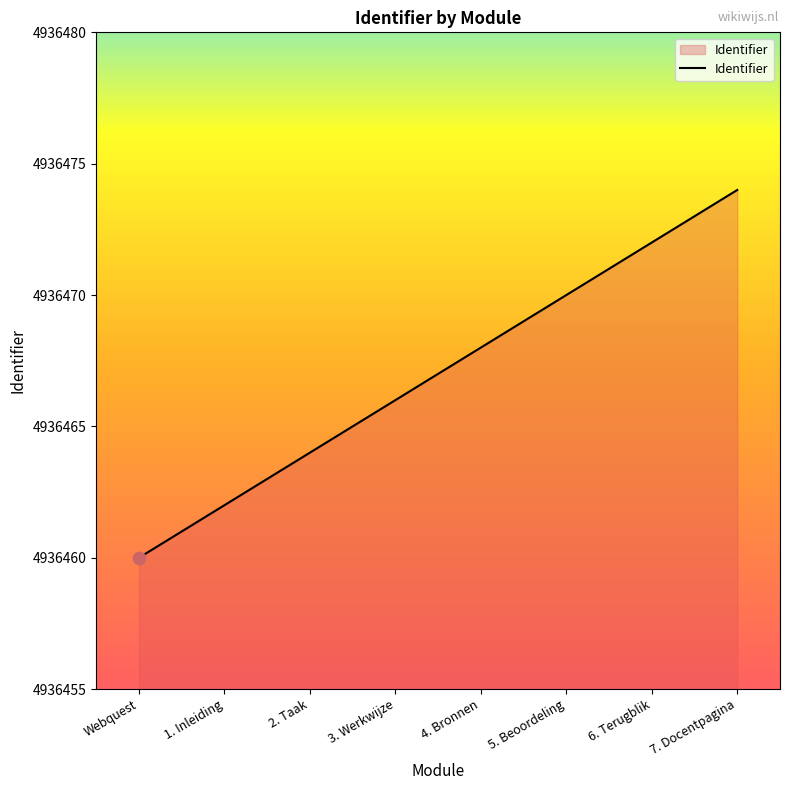

What is the change in value from 4. Bronnen to 5. Beoordeling?

+2